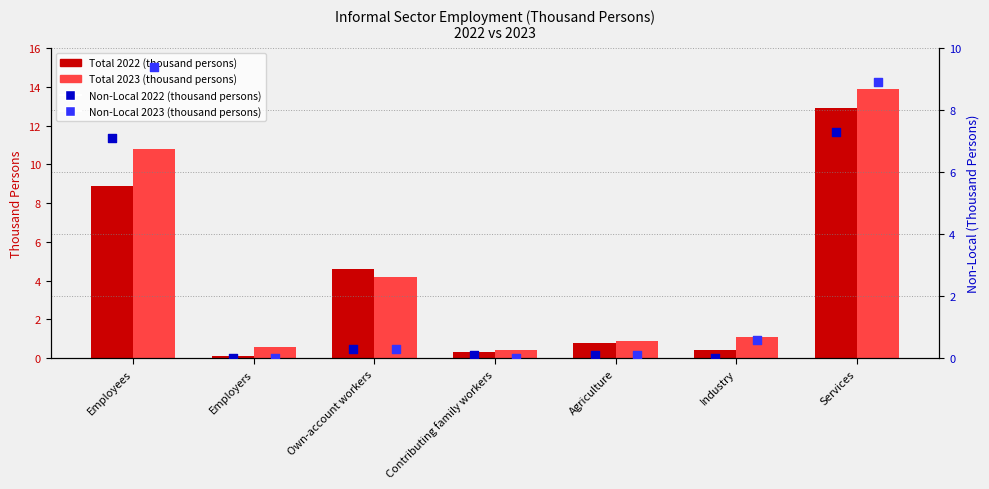

What are all the series names shown in the legend?

Total 2022 (thousand persons), Total 2023 (thousand persons), Non-Local 2022 (thousand persons), Non-Local 2023 (thousand persons)